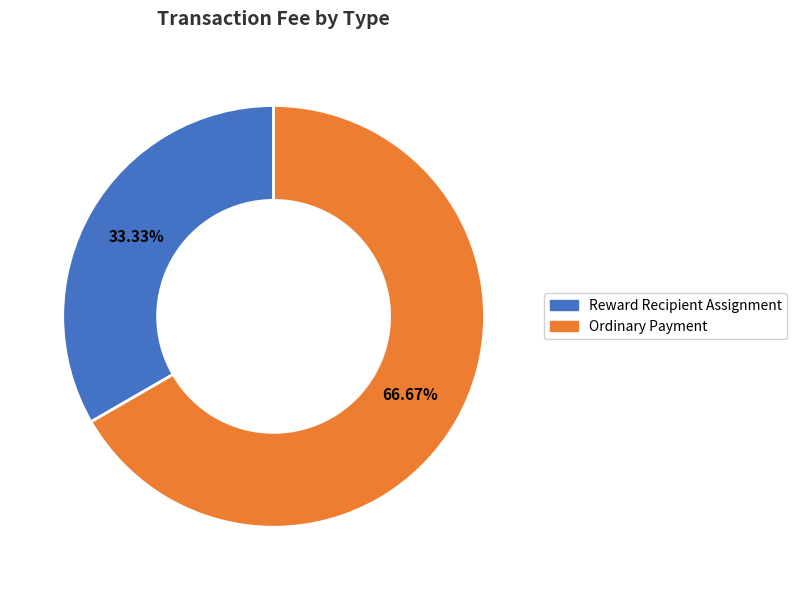

Is there a majority slice in this chart?

Yes